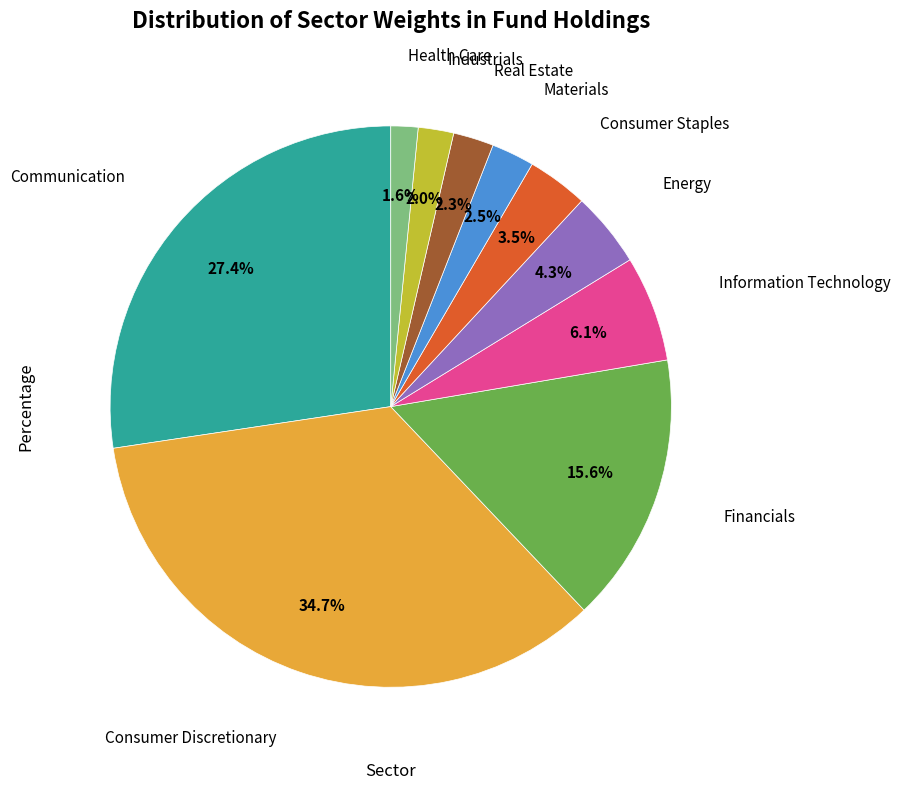

Is there any slice that represents more than half of the pie?

No